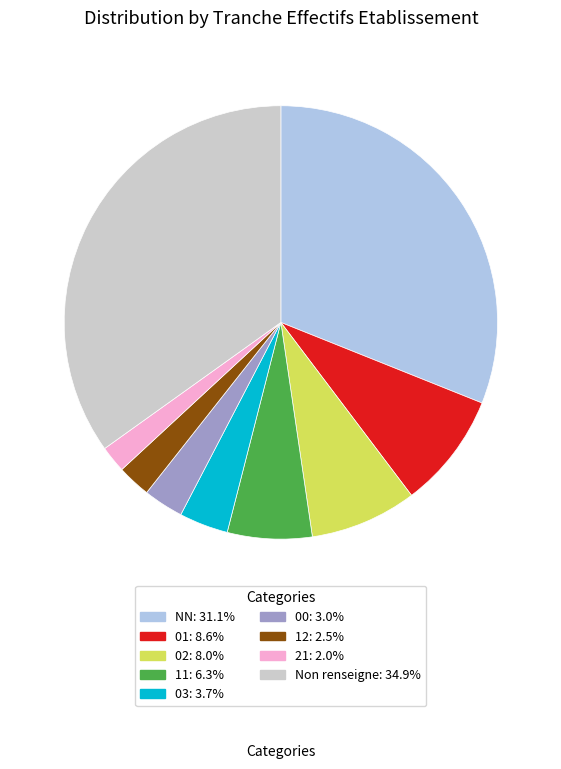

Approximately how many times larger is the value at 21: 2.0% compared to 12: 2.5%?

0.8